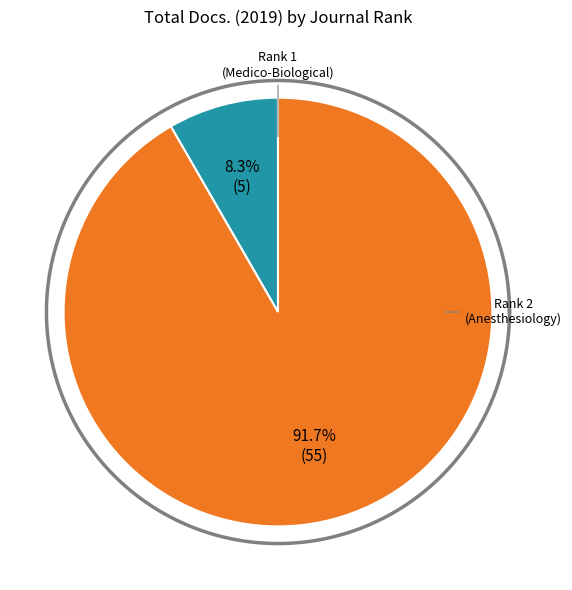

To the nearest percent, what percentage of the pie is Rank 2 (Russian Journal of Anesthesiology)?

92%